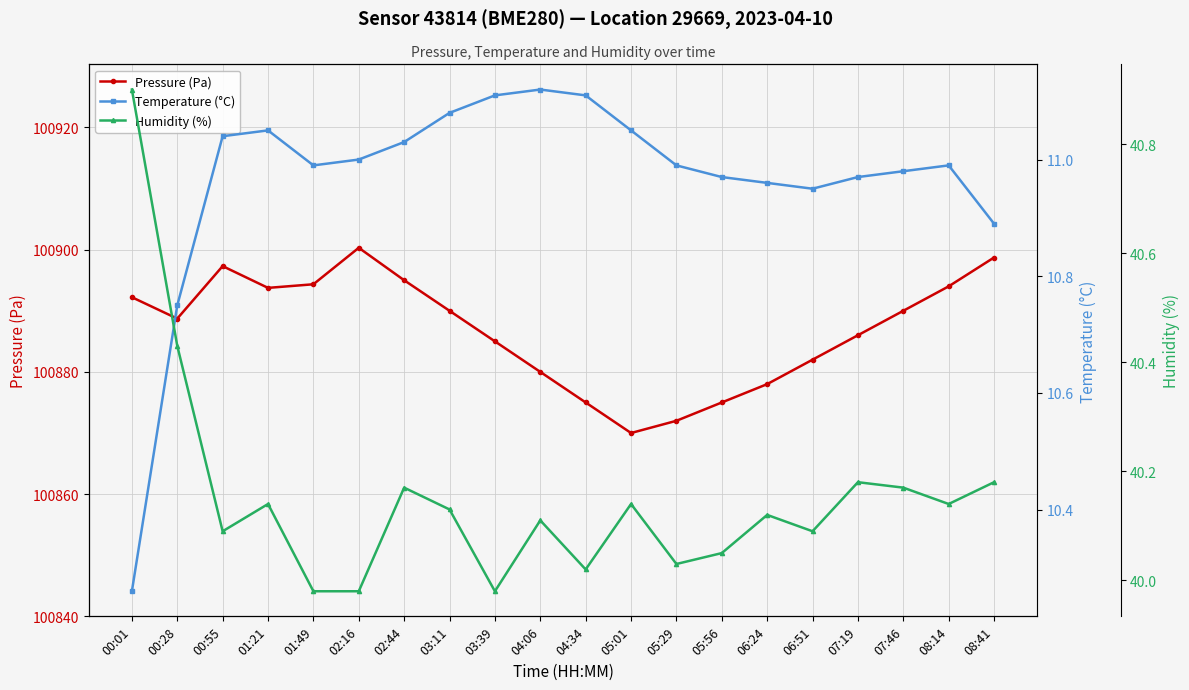

True or false: Pressure (Pa) and Temperature (°C) cross at least once.

False